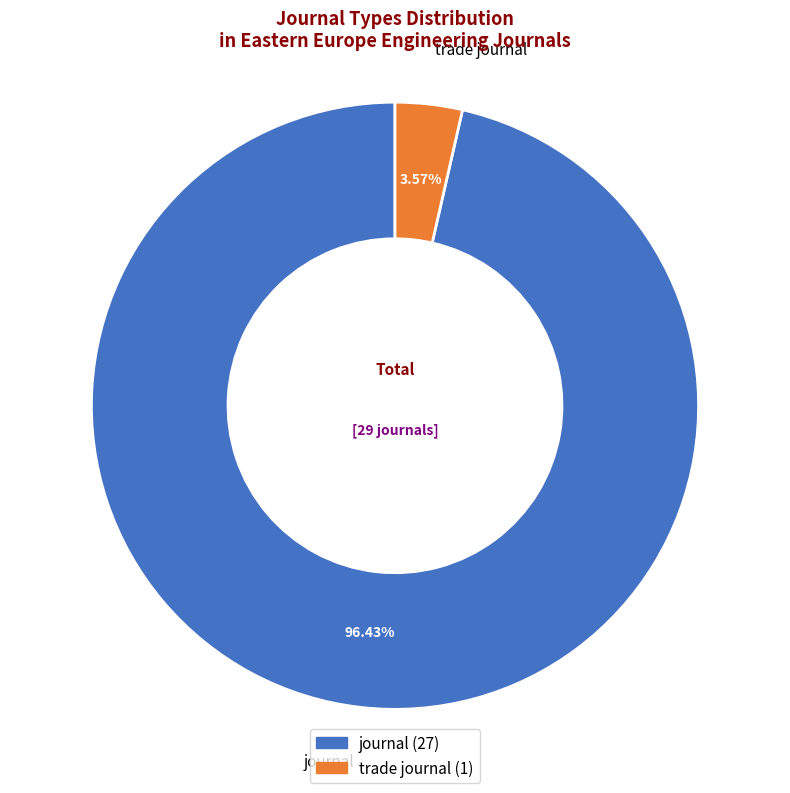

Between journal and trade journal, which is larger?

journal